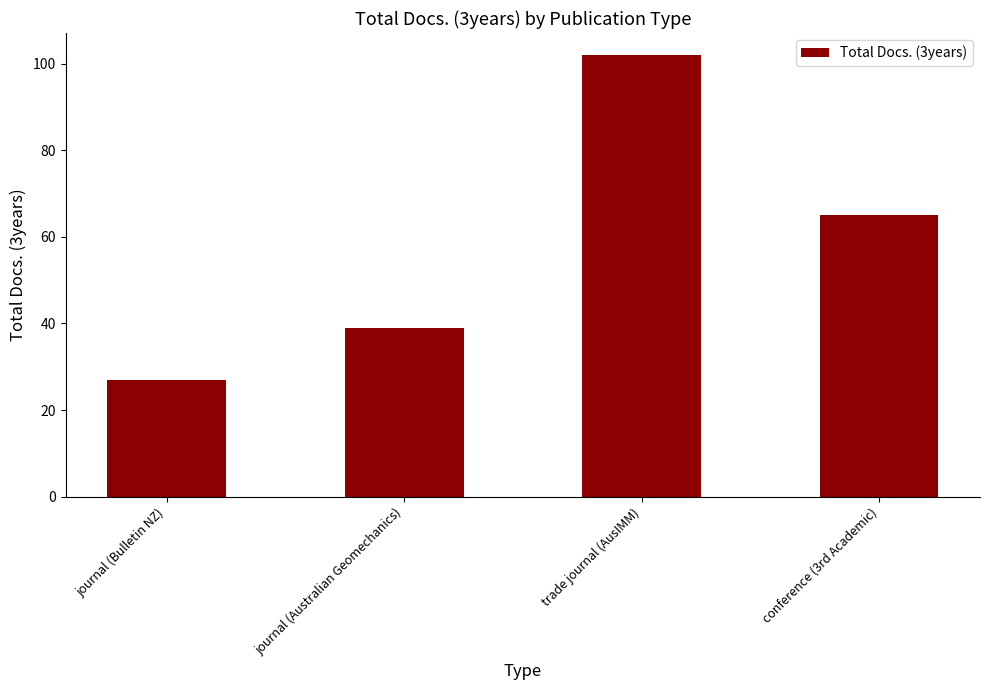

Rank the categories by value from highest to lowest.

trade journal (AusIMM), conference (3rd Academic), journal (Australian Geomechanics), journal (Bulletin NZ)